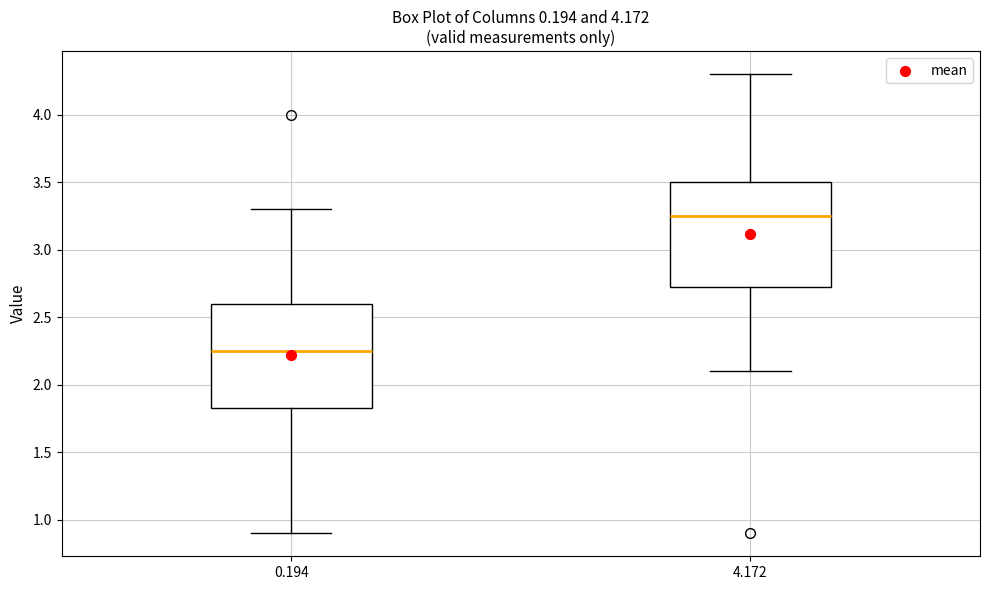

Which box has the lowest median line?

0.194